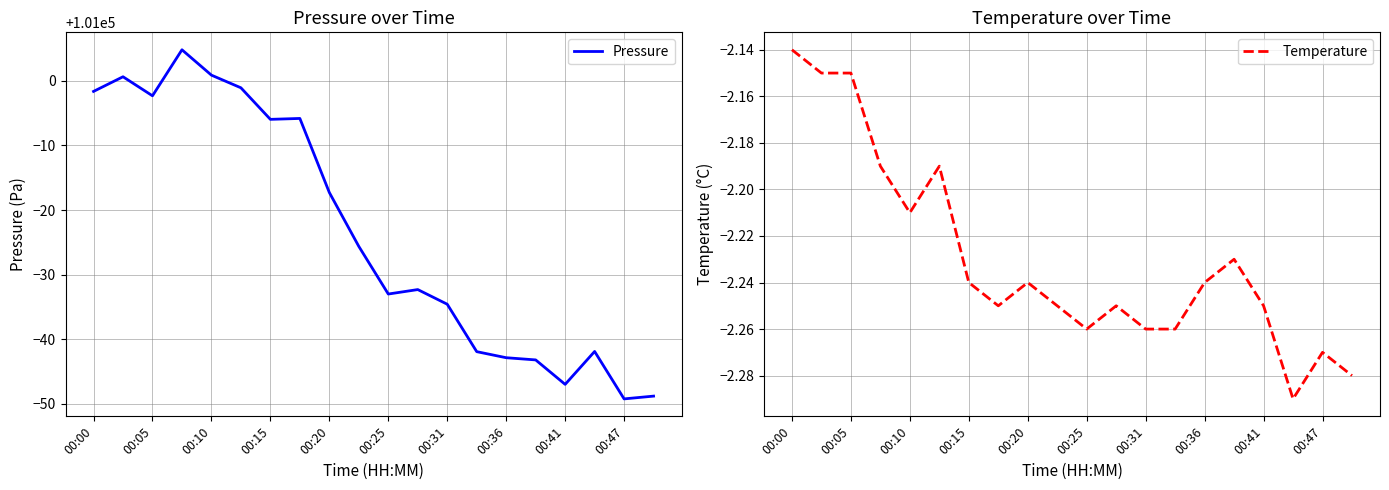

How many interior local peaks does the Pressure series have?

5